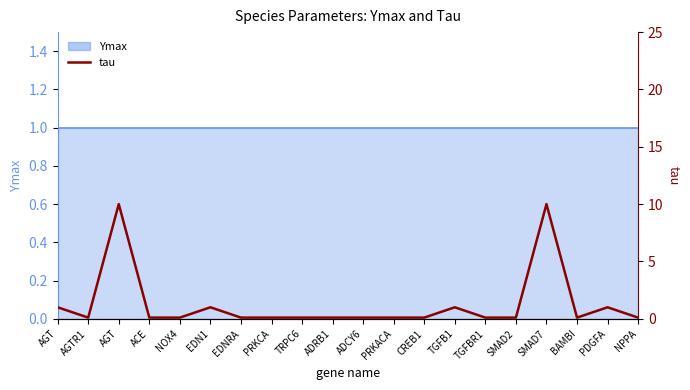

Which has a higher value, TRPC6 or NPPA?

TRPC6